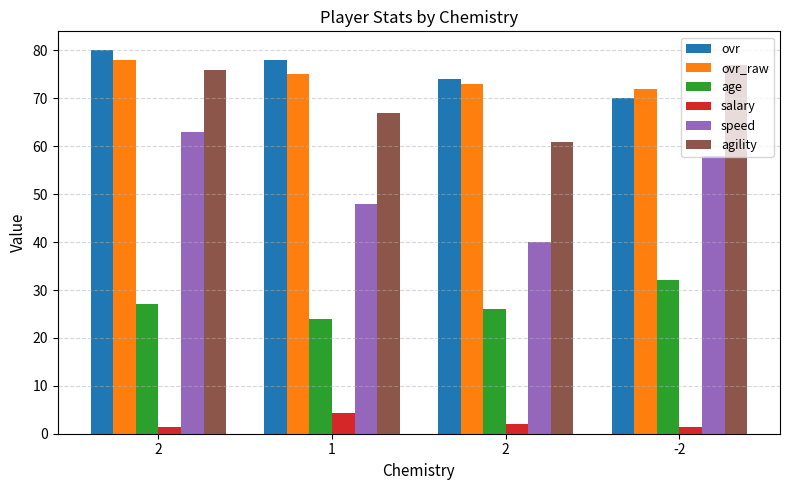

What are all the series names shown in the legend?

ovr, ovr_raw, age, salary, speed, agility